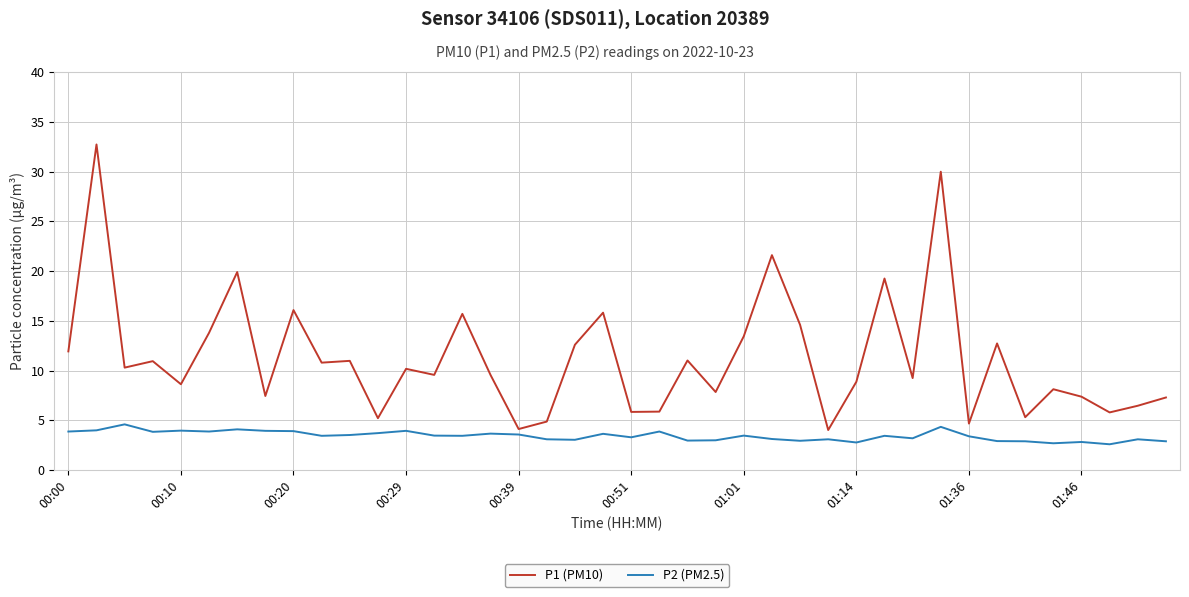

Which series has the largest total across all categories?

P1 (PM10)